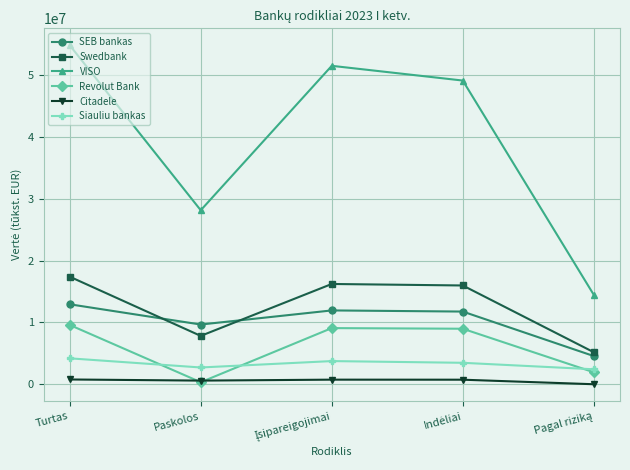

True or false: Swedbank and Citadele cross at least once.

False